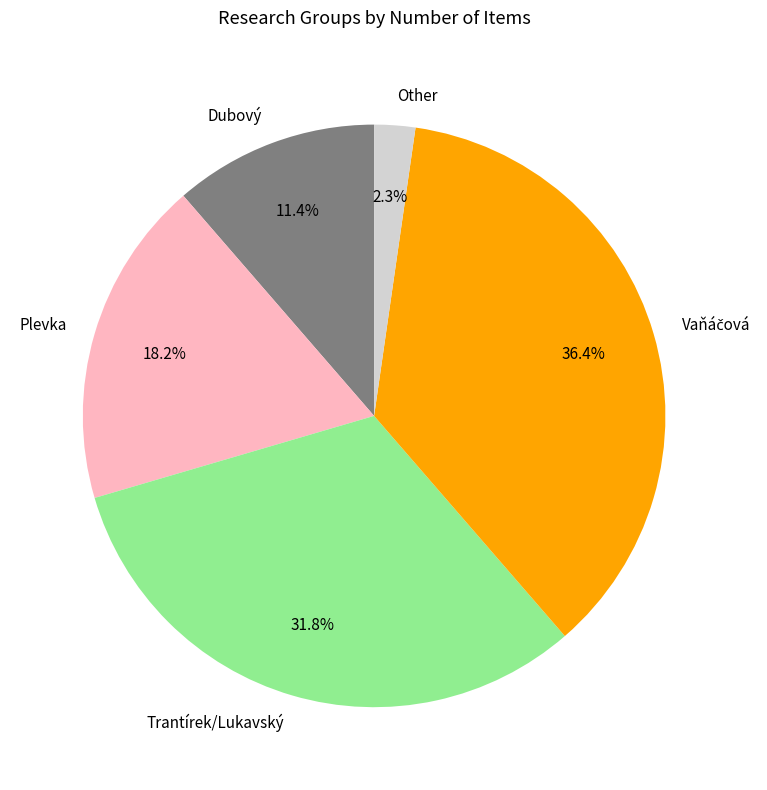

Which slice is the smallest?

Other